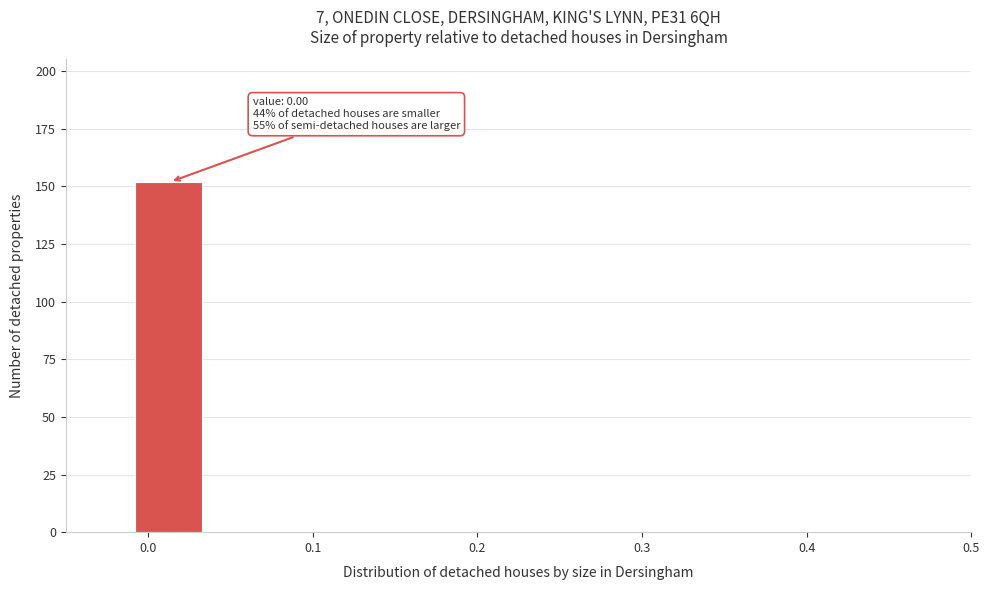

Which range on the x-axis has the tallest bar?

-0.01 to 0.03